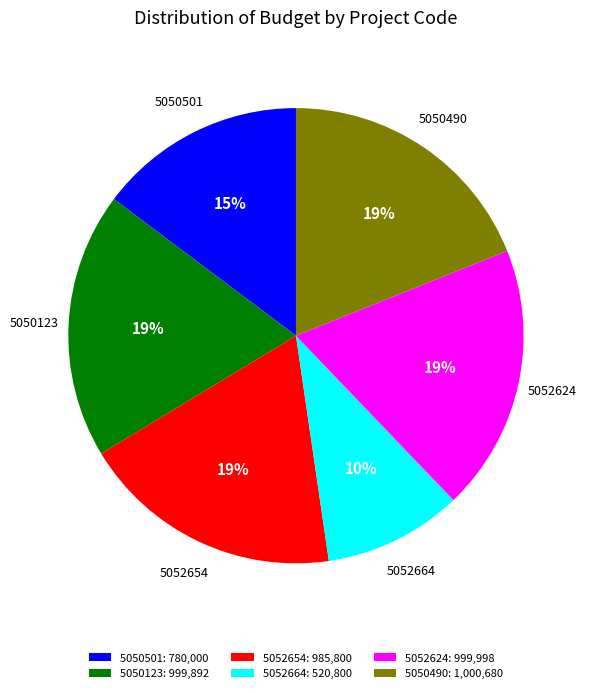

What is the ratio of the value at 5050123 to the value at 5052664?

1.9